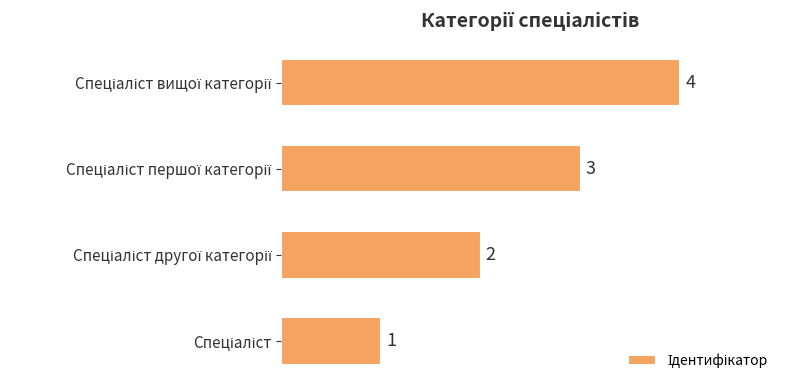

What is the difference between the maximum and minimum values?

3